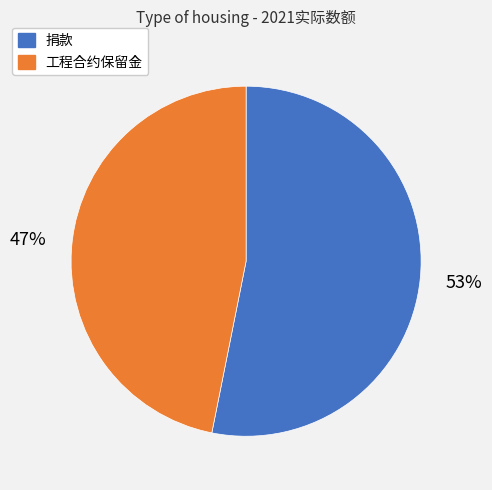

To the nearest percent, what is the difference between the 捐款 and 工程合约保留金 slice percentages?

6%